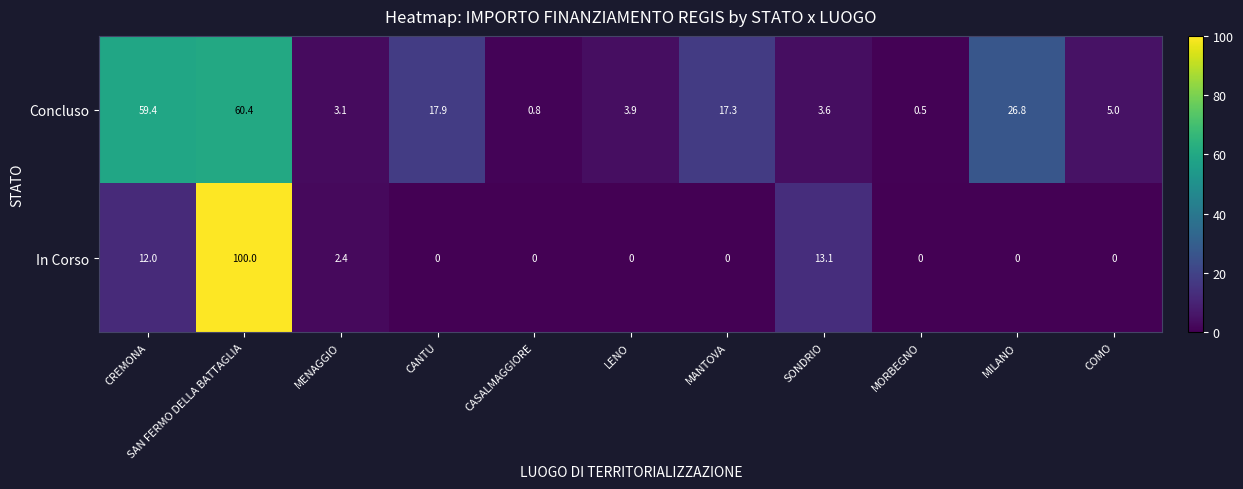

What is the difference between the maximum and second lowest values in the Concluso series?

59.6